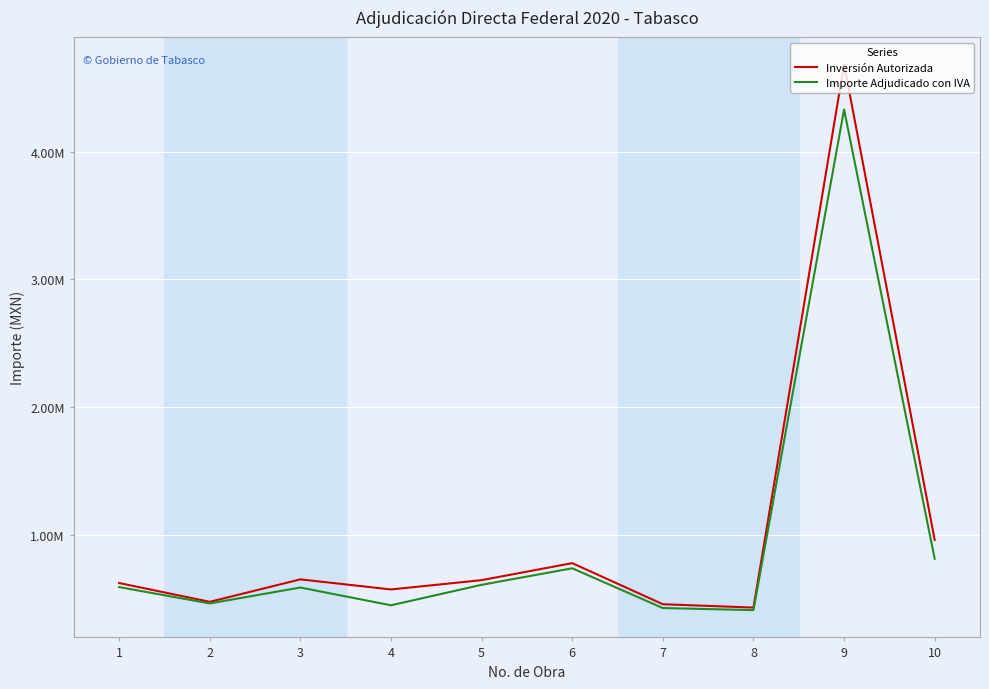

True or false: Inversión Autorizada has more than 0 points higher than both neighbors.

True